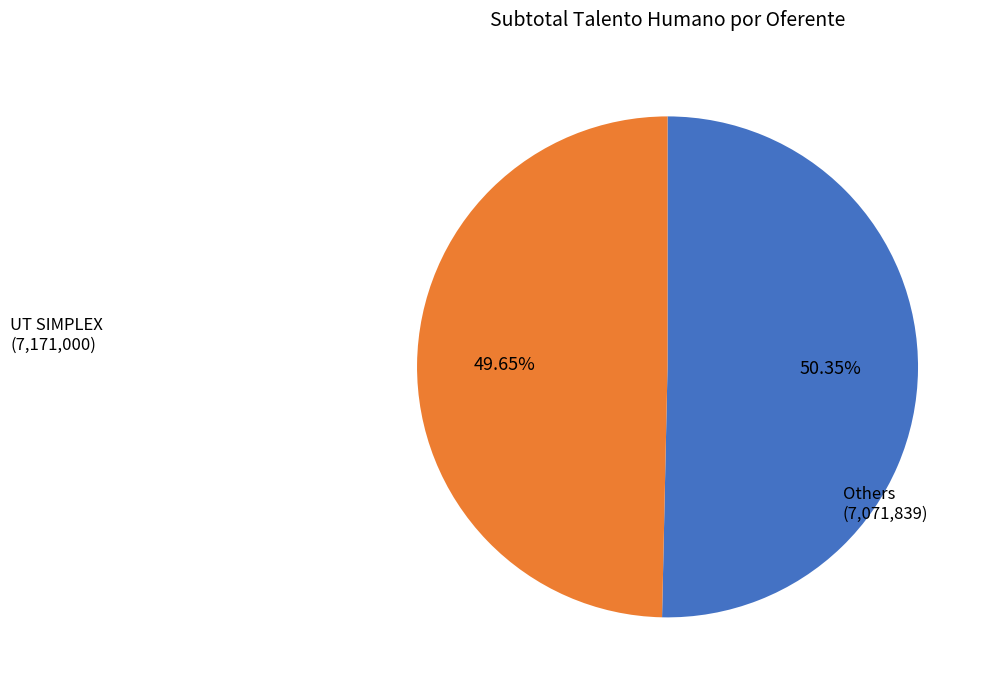

Is there any slice that represents more than half of the pie?

Yes